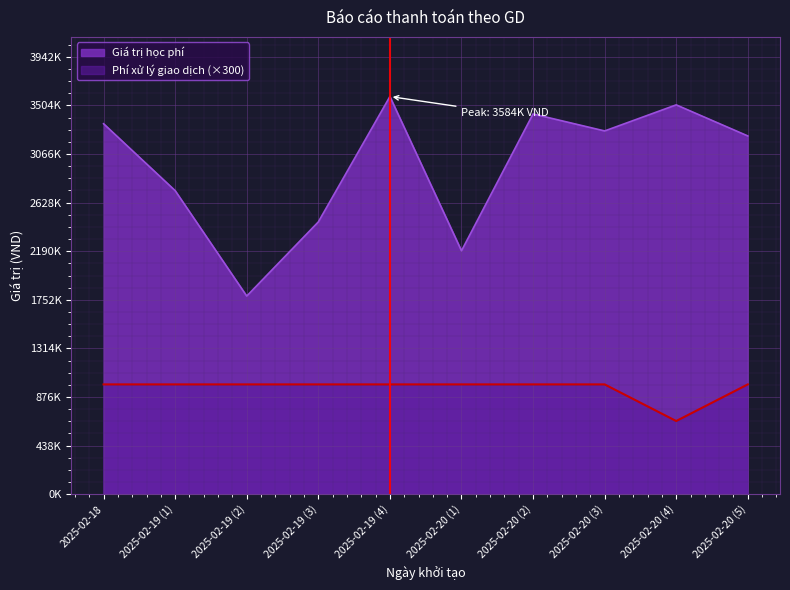

What is the minimum value shown in the chart?

660000